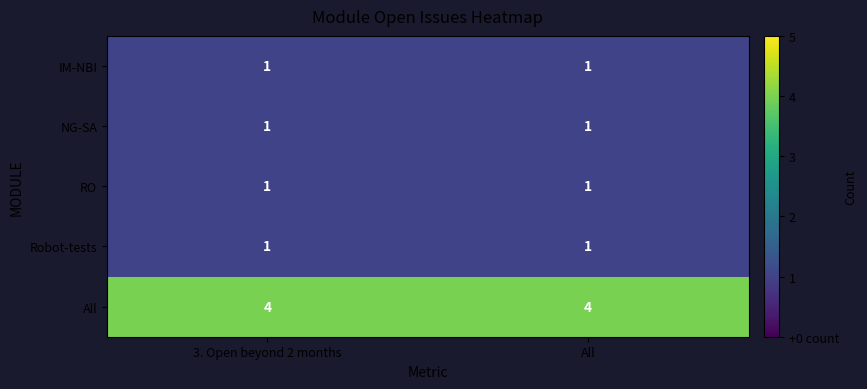

The All series shows 2 at 3. Open beyond 2 months. True or false?

False